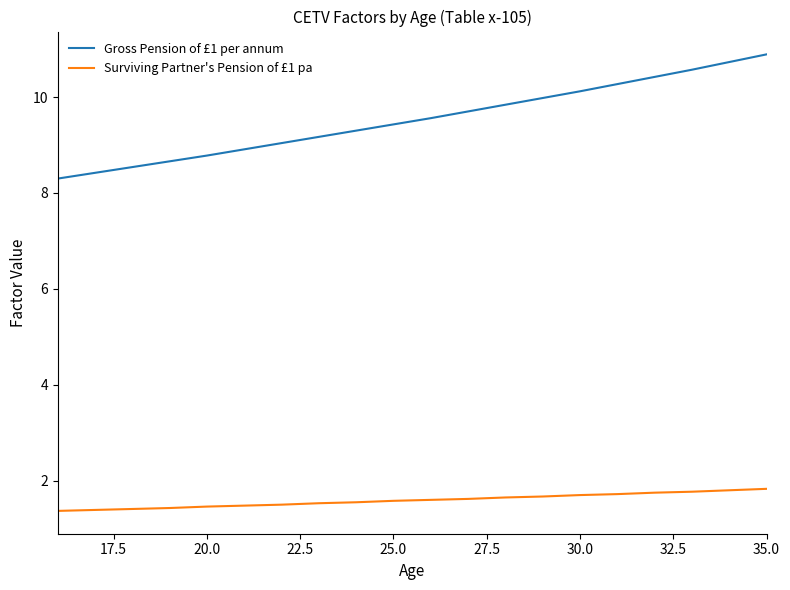

What is the minimum value shown in the chart?

1.4